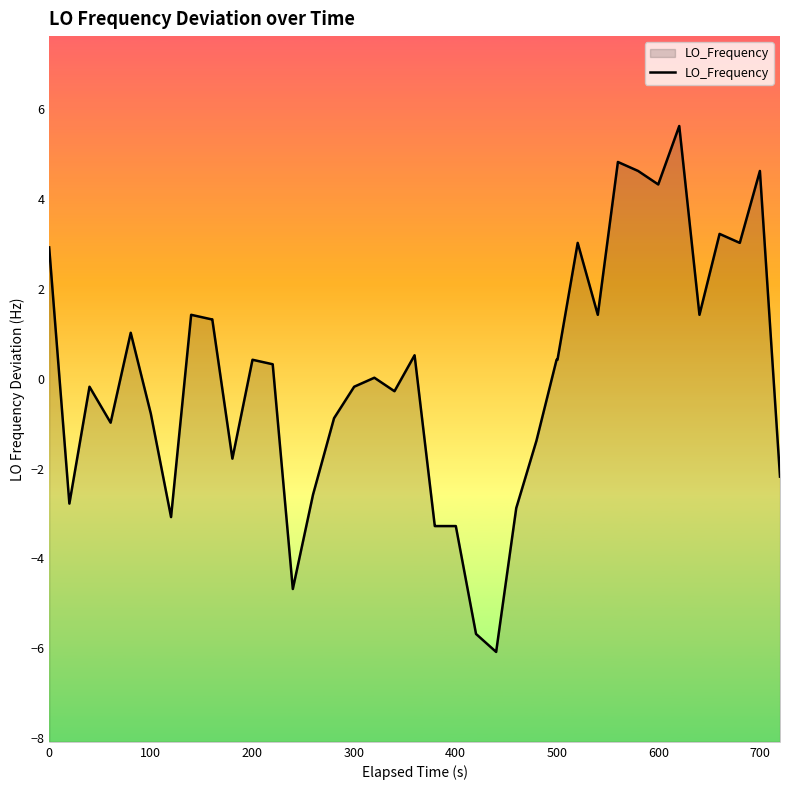

How many lines are shown in the chart?

1